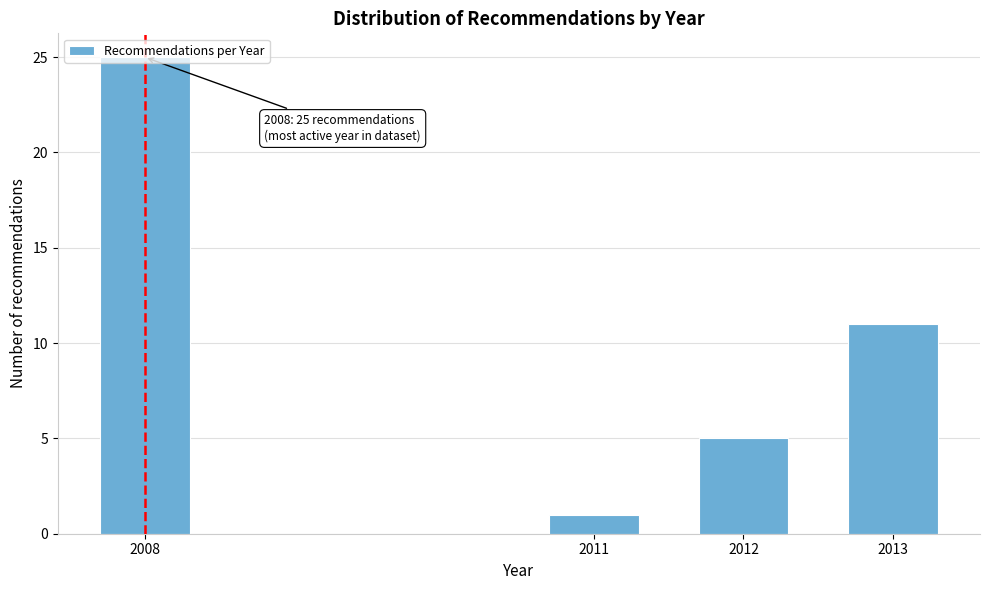

List the labels in order of value, largest first.

2008, 2013, 2012, 2011